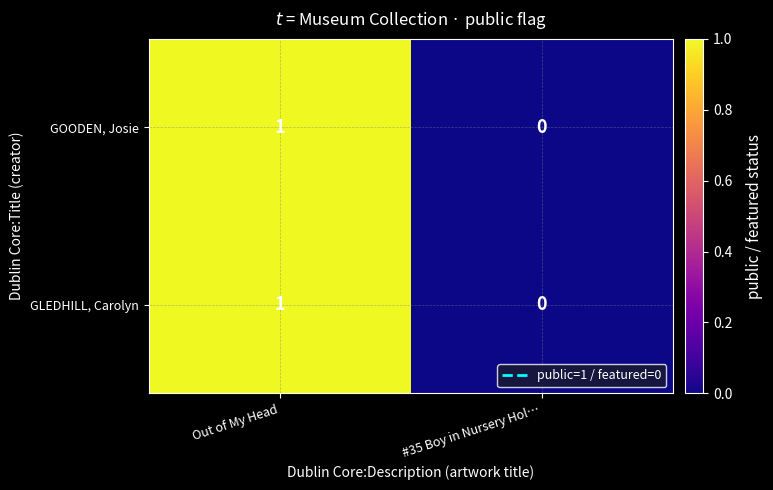

Count the number of data series in this chart.

2